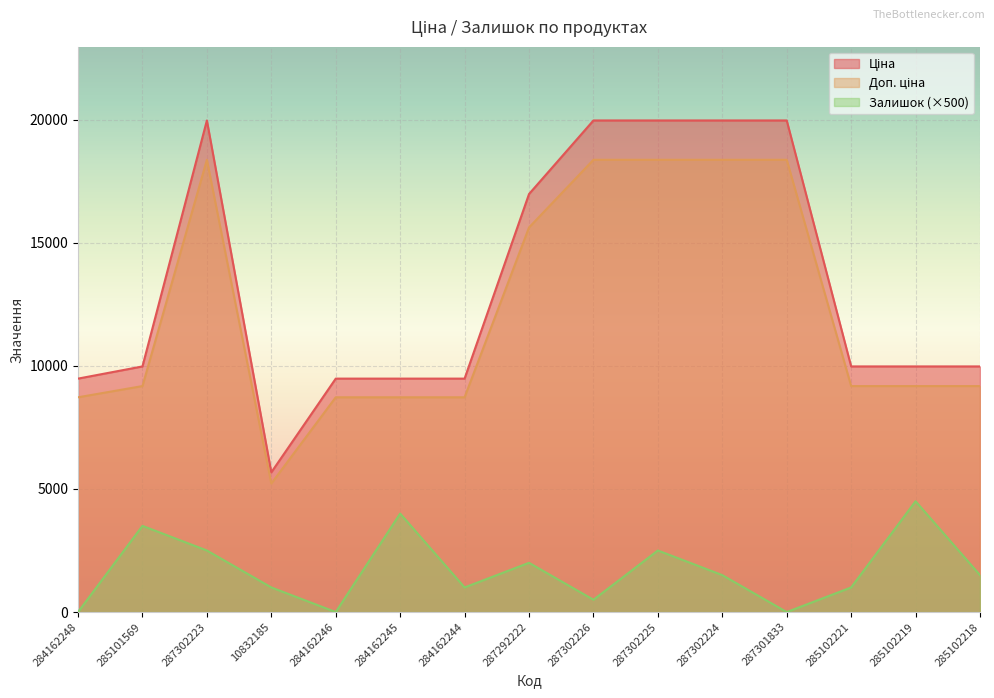

Which category has the highest value across all series?

287302223